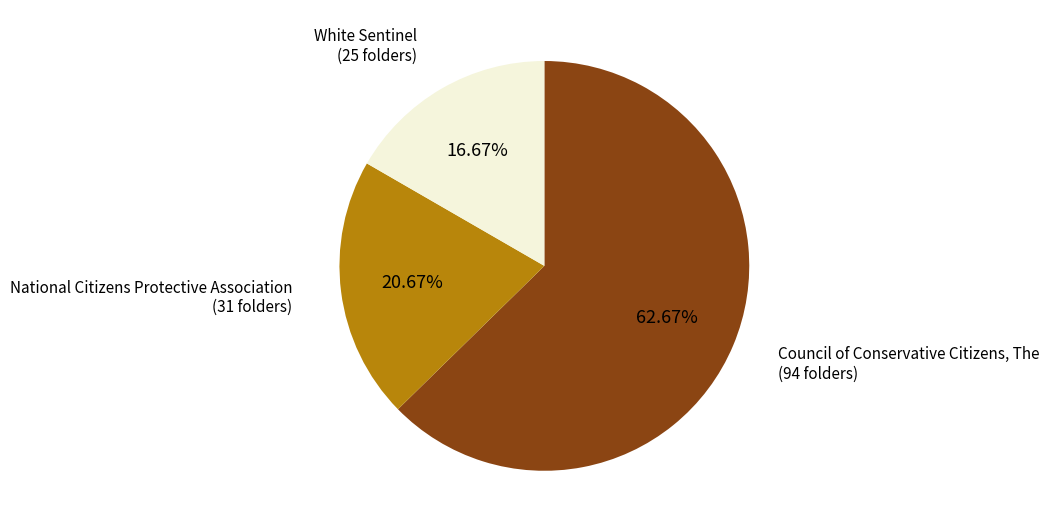

True or false: National Citizens Protective Association accounts for 29% of the total.

False